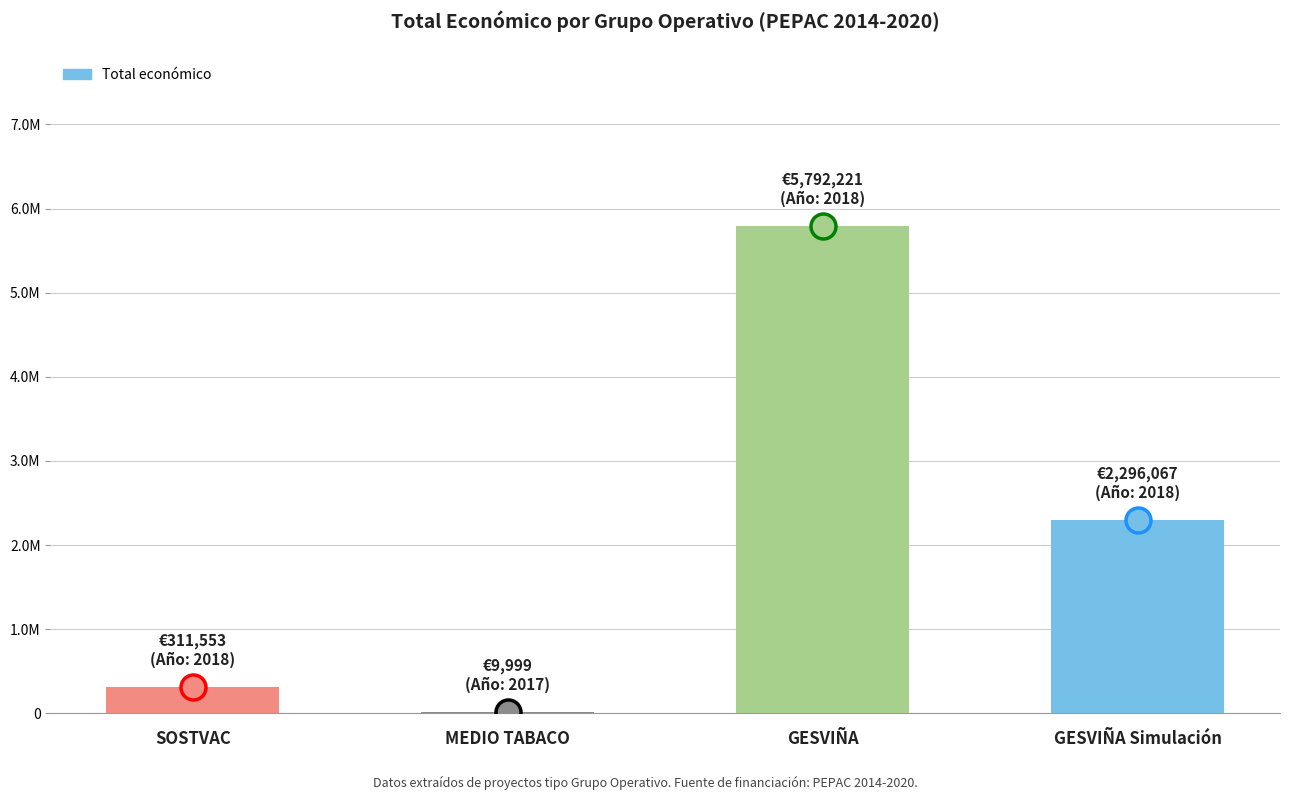

The value at MEDIO TABACO is 3306. True or false?

False